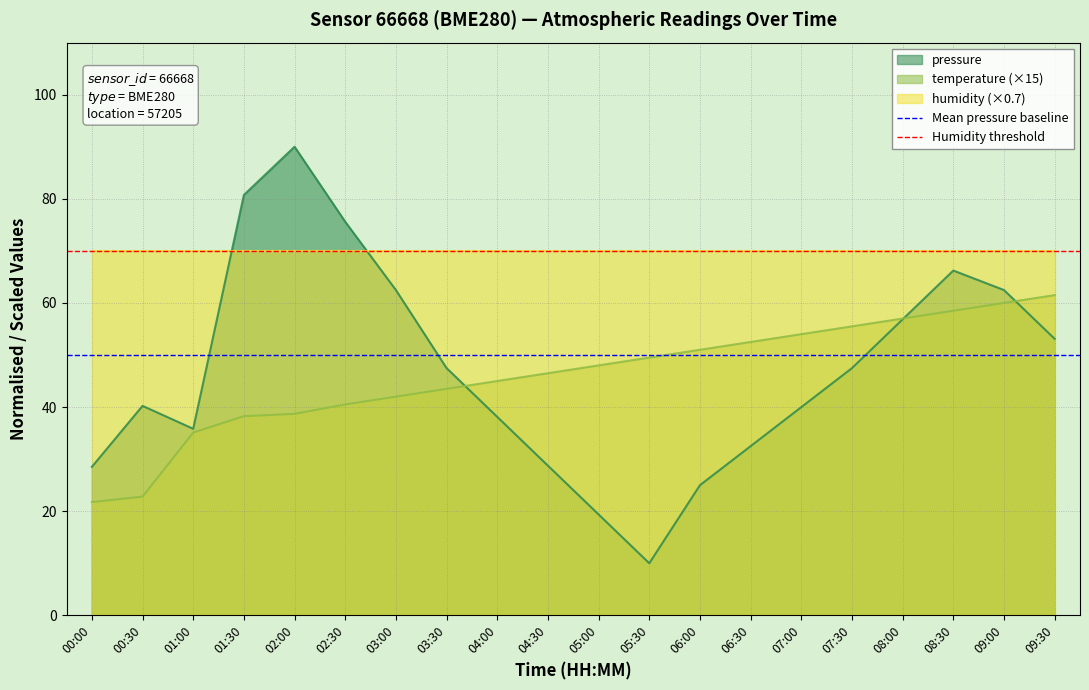

Which category has the highest value in the pressure series?

02:00